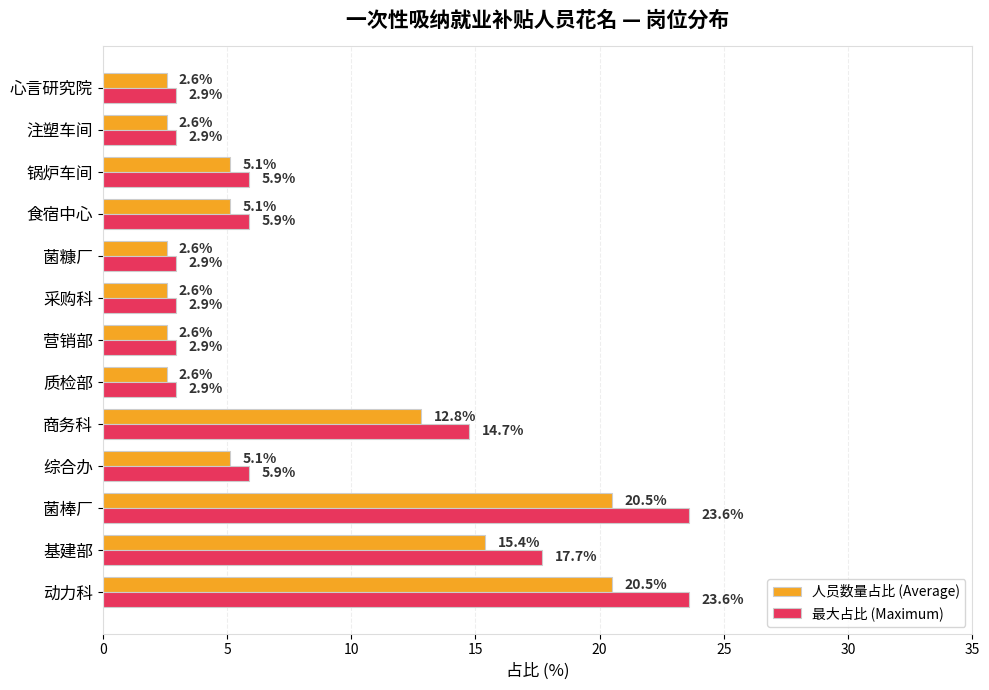

Which series has the largest total across all categories?

最大占比 (Maximum)